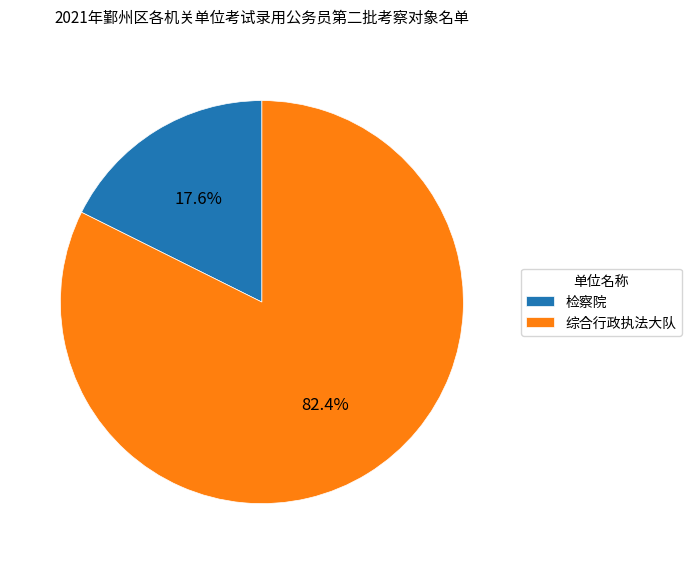

What percentage is the 检察院 slice, to the nearest percent?

18%